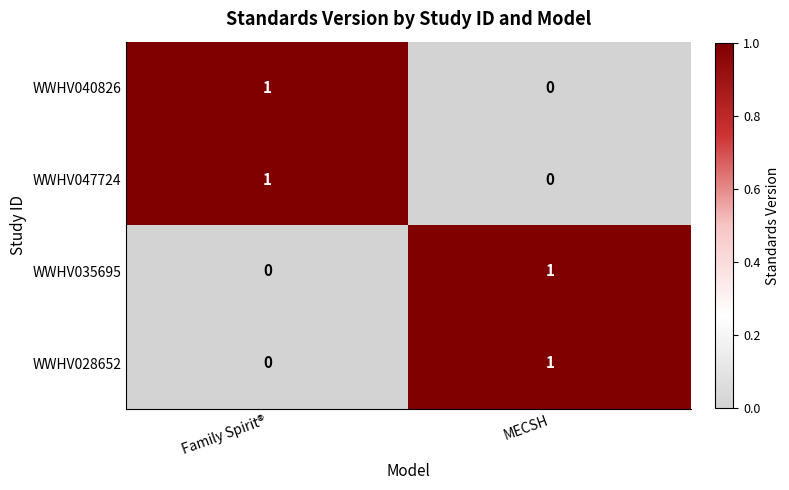

True or false: WWHV047724 has a value of 1 at MECSH.

False